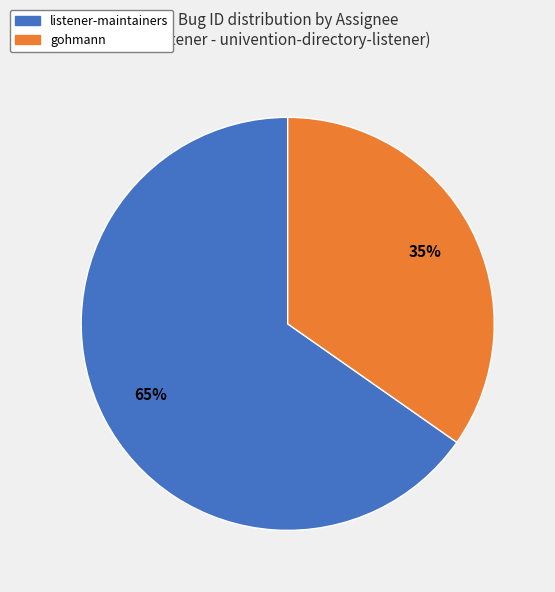

To the nearest percent, what portion does gohmann represent?

35%